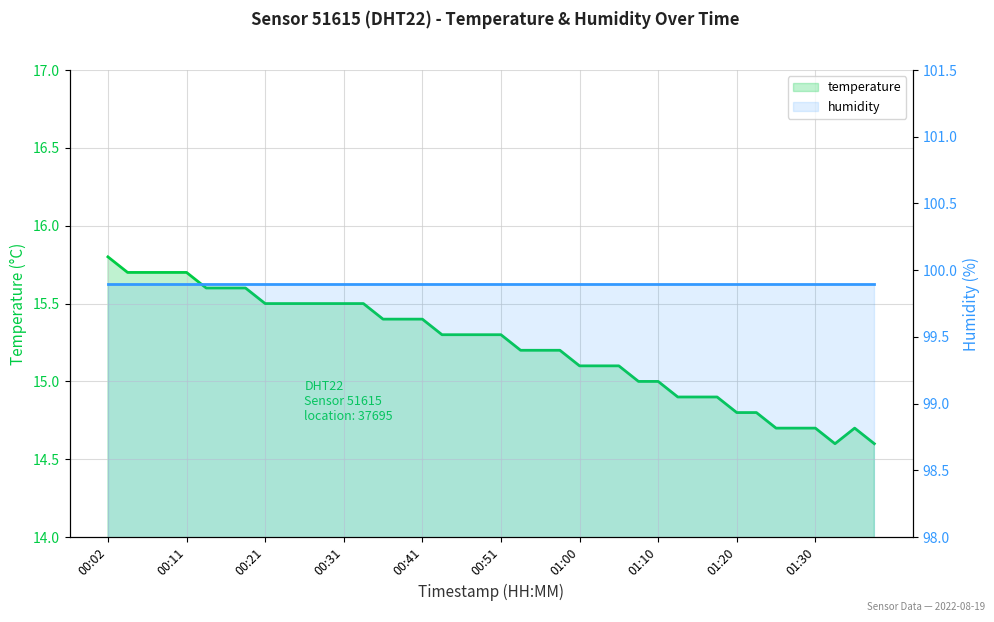

How many data points does each series have?

40